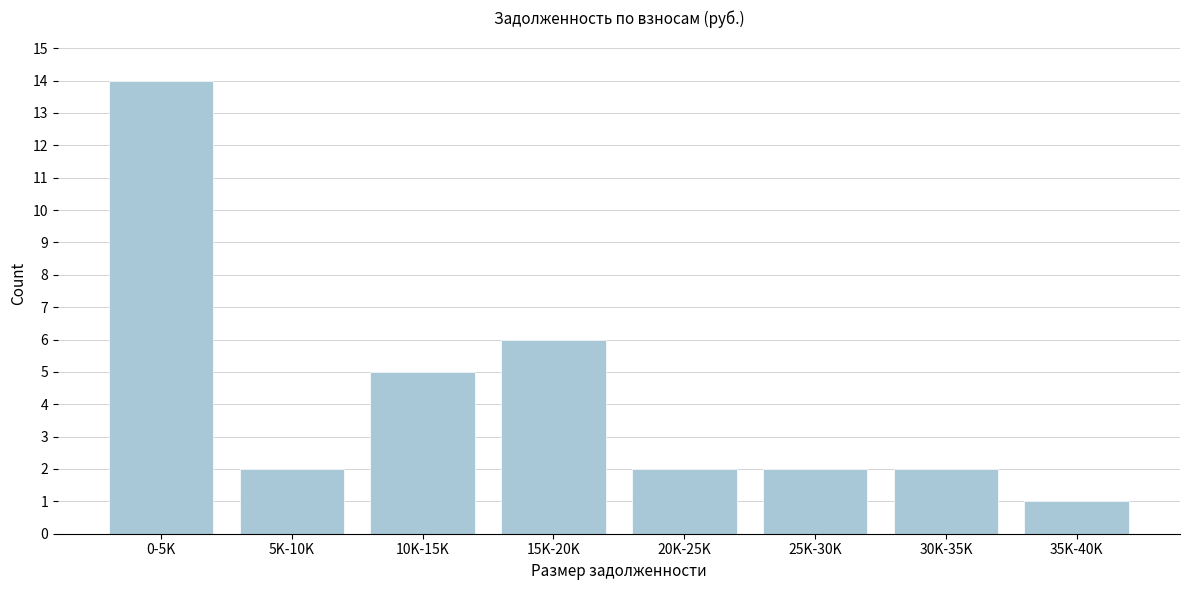

Reading left to right, extract all data points from this chart.

0-5K=14	5K-10K=2	10K-15K=5	15K-20K=6	20K-25K=2	25K-30K=2	30K-35K=2	35K-40K=1